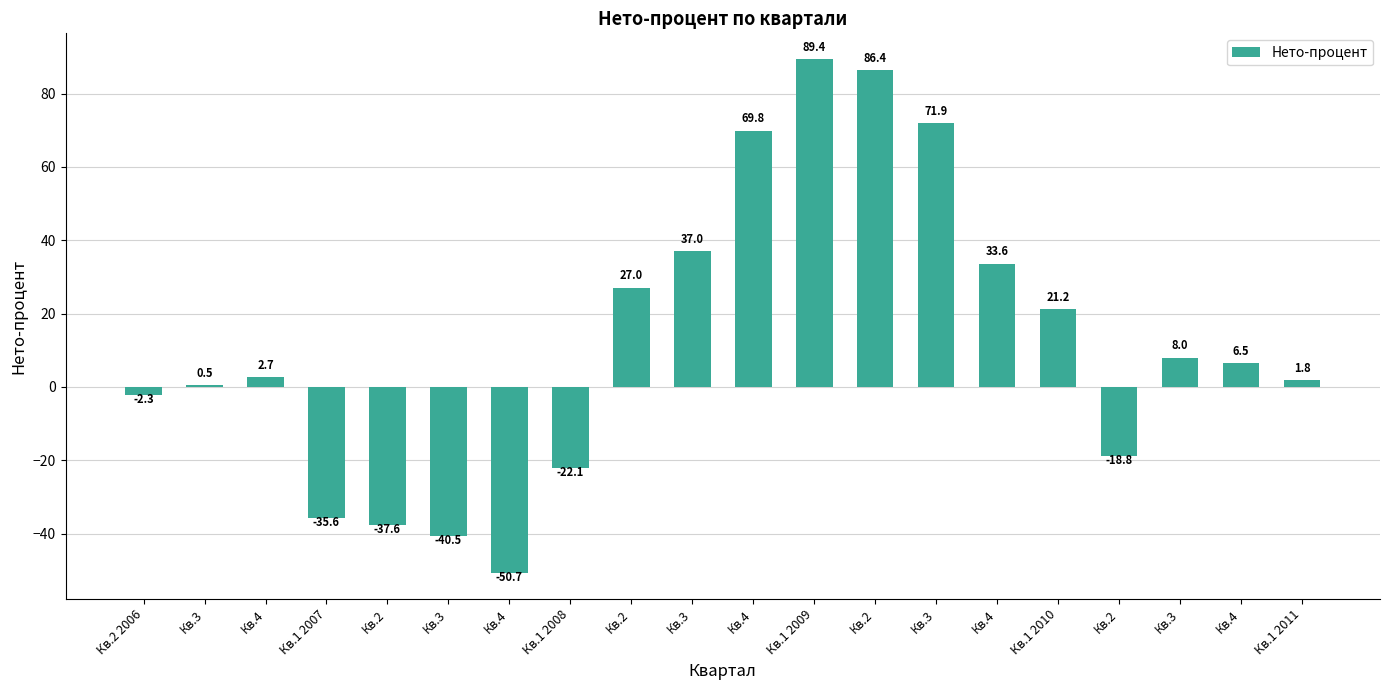

True or false: the data shows 43.2 at Кв.4.

False